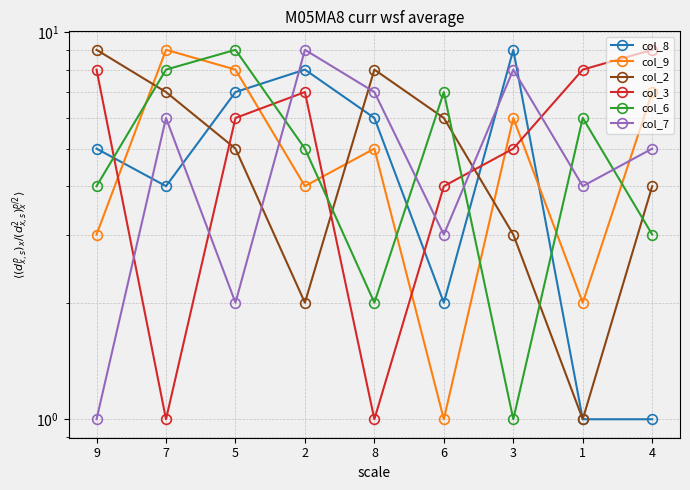

Reading left to right, extract all data points from this chart.

col_8: 5	4	7	8	6	2	9	1	1
col_9: 3	9	8	4	5	1	6	2	7
col_2: 9	7	5	2	8	6	3	1	4
col_3: 8	1	6	7	1	4	5	8	9
col_6: 4	8	9	5	2	7	1	6	3
col_7: 1	6	2	9	7	3	8	4	5